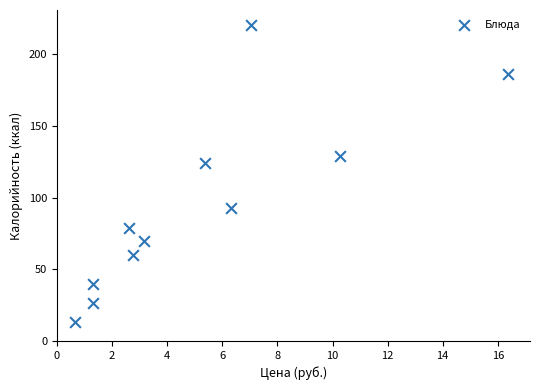

What Y value in the scatter plot is closest to 116?

124.5